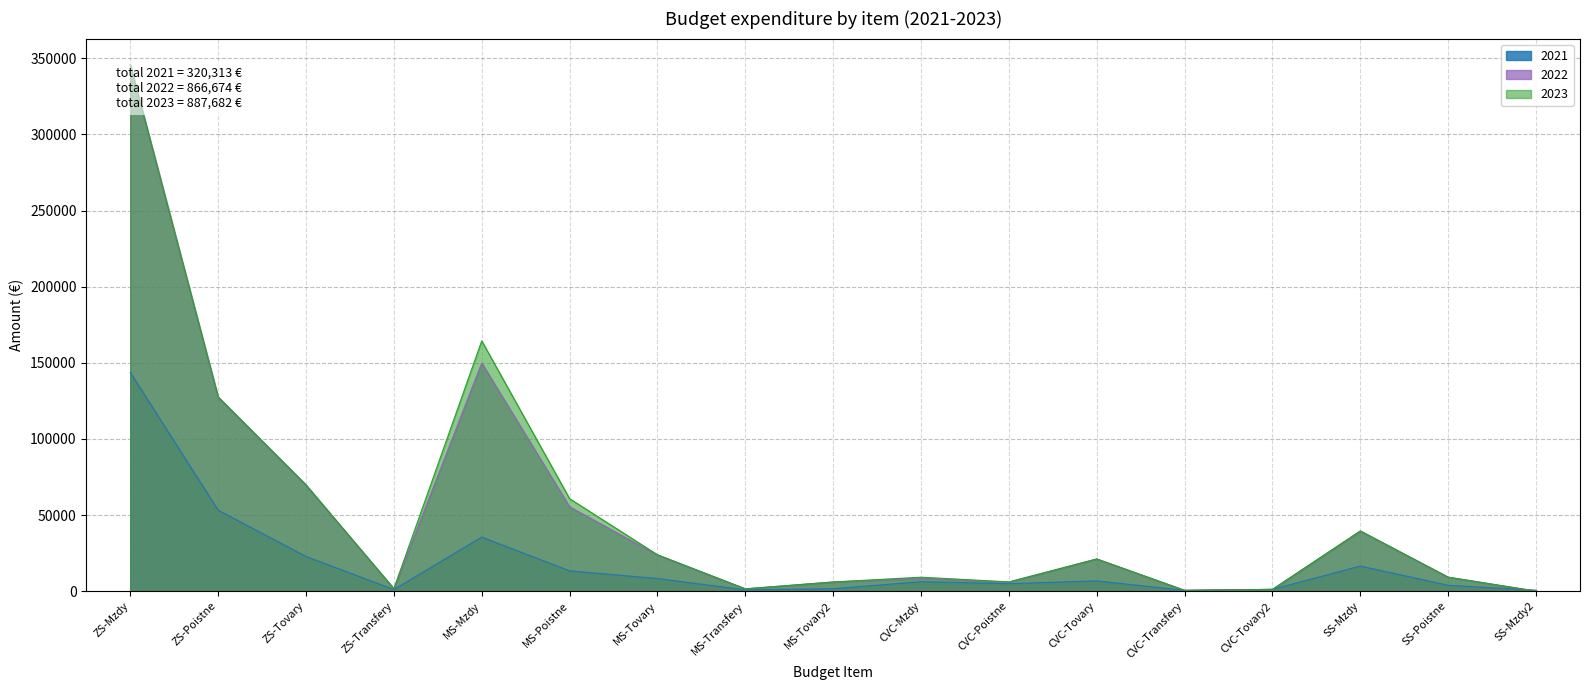

True or false: 2023 has a value of 39500 at SS-Mzdy.

True